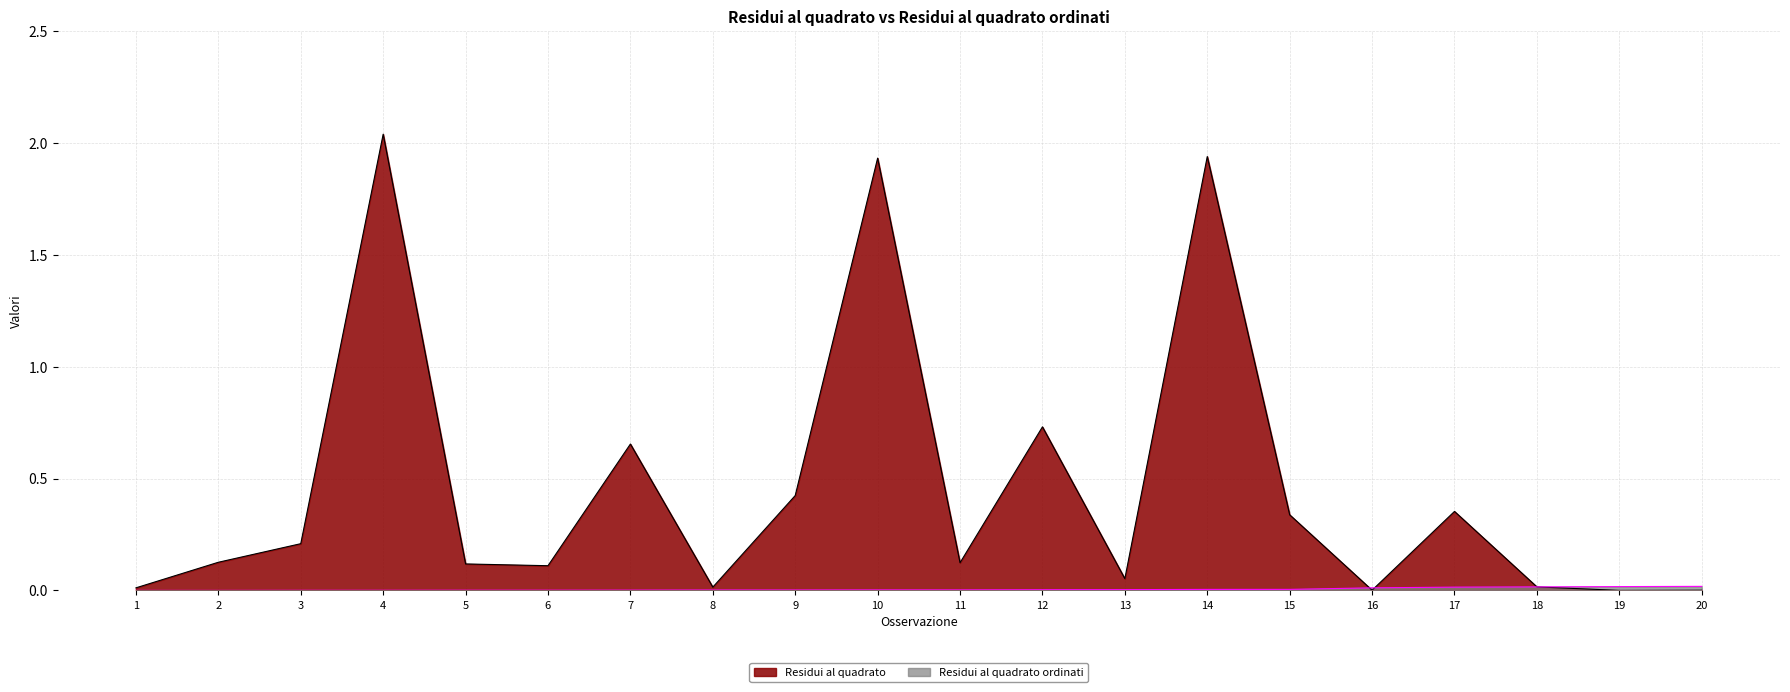

In Residui al quadrato, how many points are higher than both neighbors (excluding endpoints)?

6